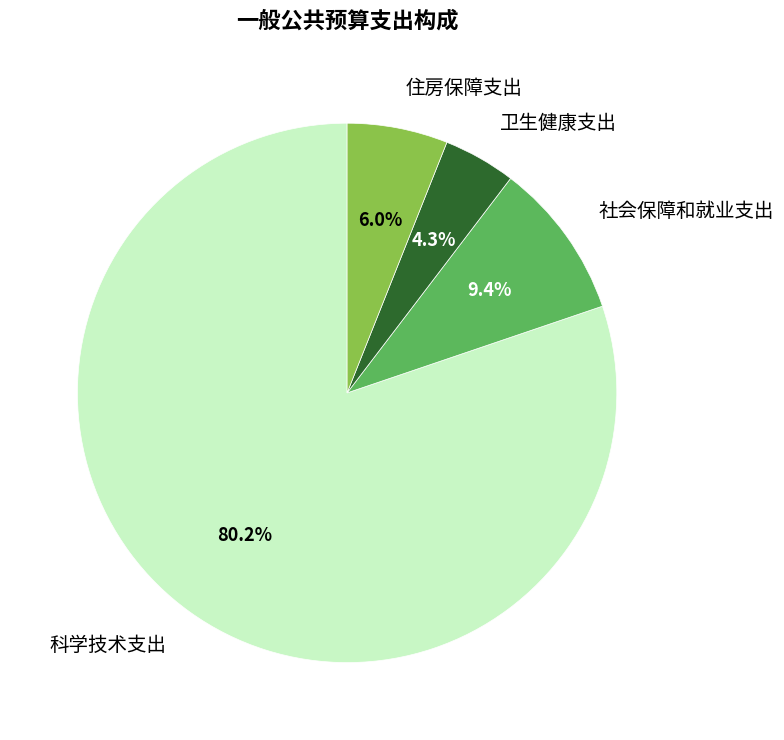

To the nearest percent, what percentage of the pie is 住房保障支出?

6%